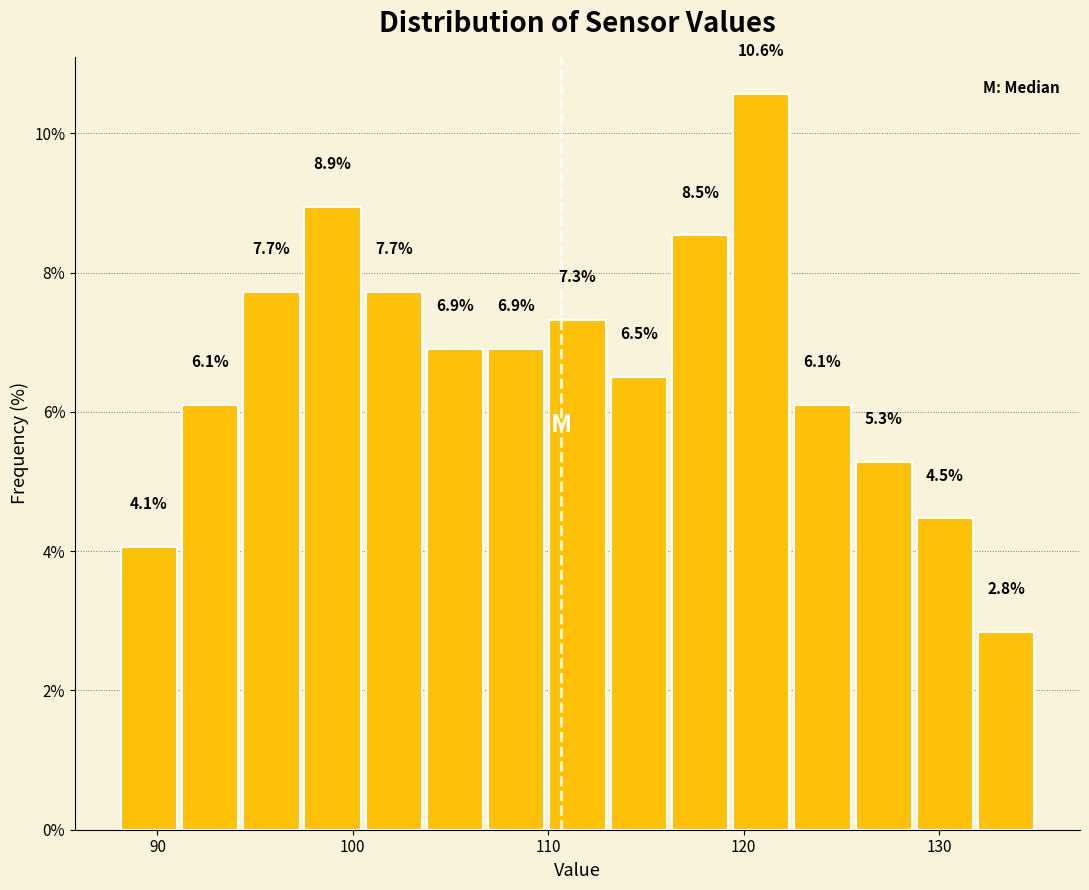

Around what value on the x-axis is the tallest bar? Give the approximate position of its centre, as read against the axis.

121